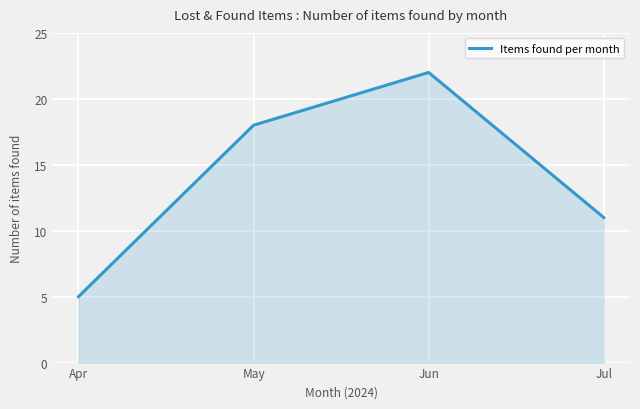

The chart shows a value of 25 at May. True or false?

False